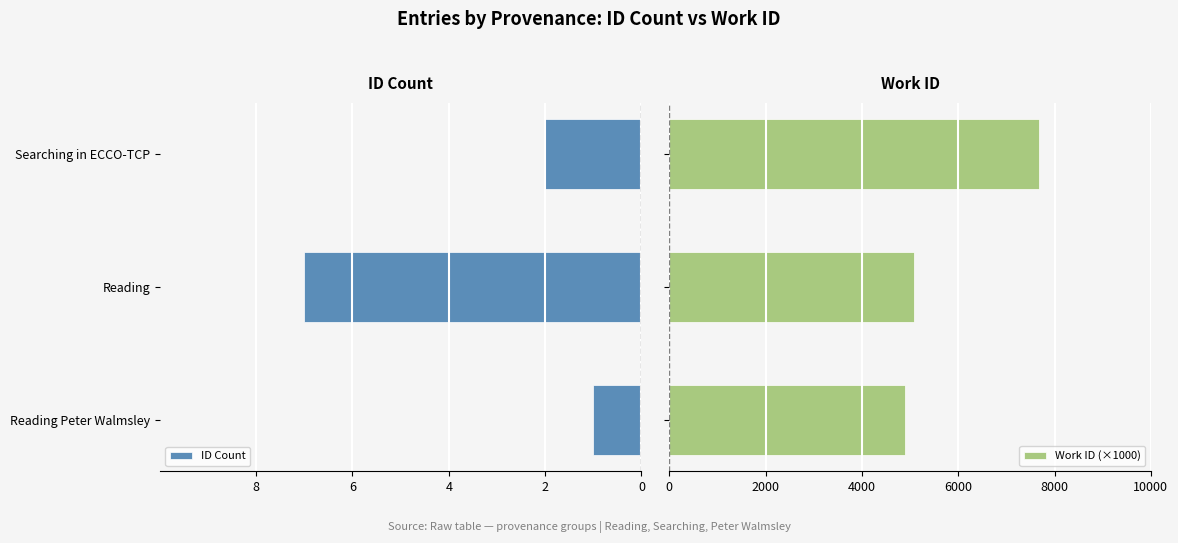

Which series has the widest spread of values?

ID Count